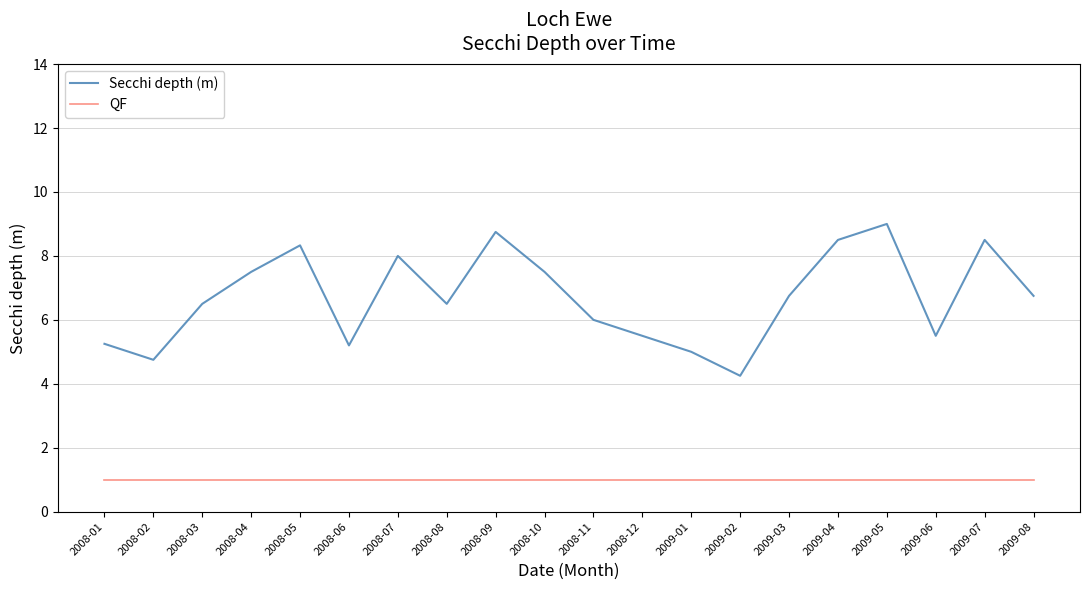

What is the lowest value of the QF series?

1.0